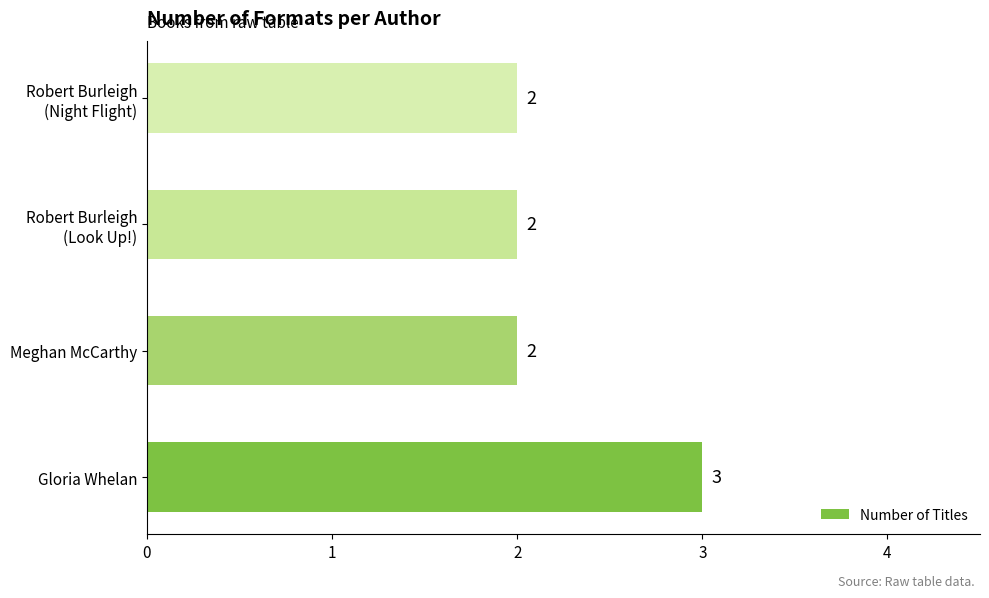

How many data points are above 2?

1